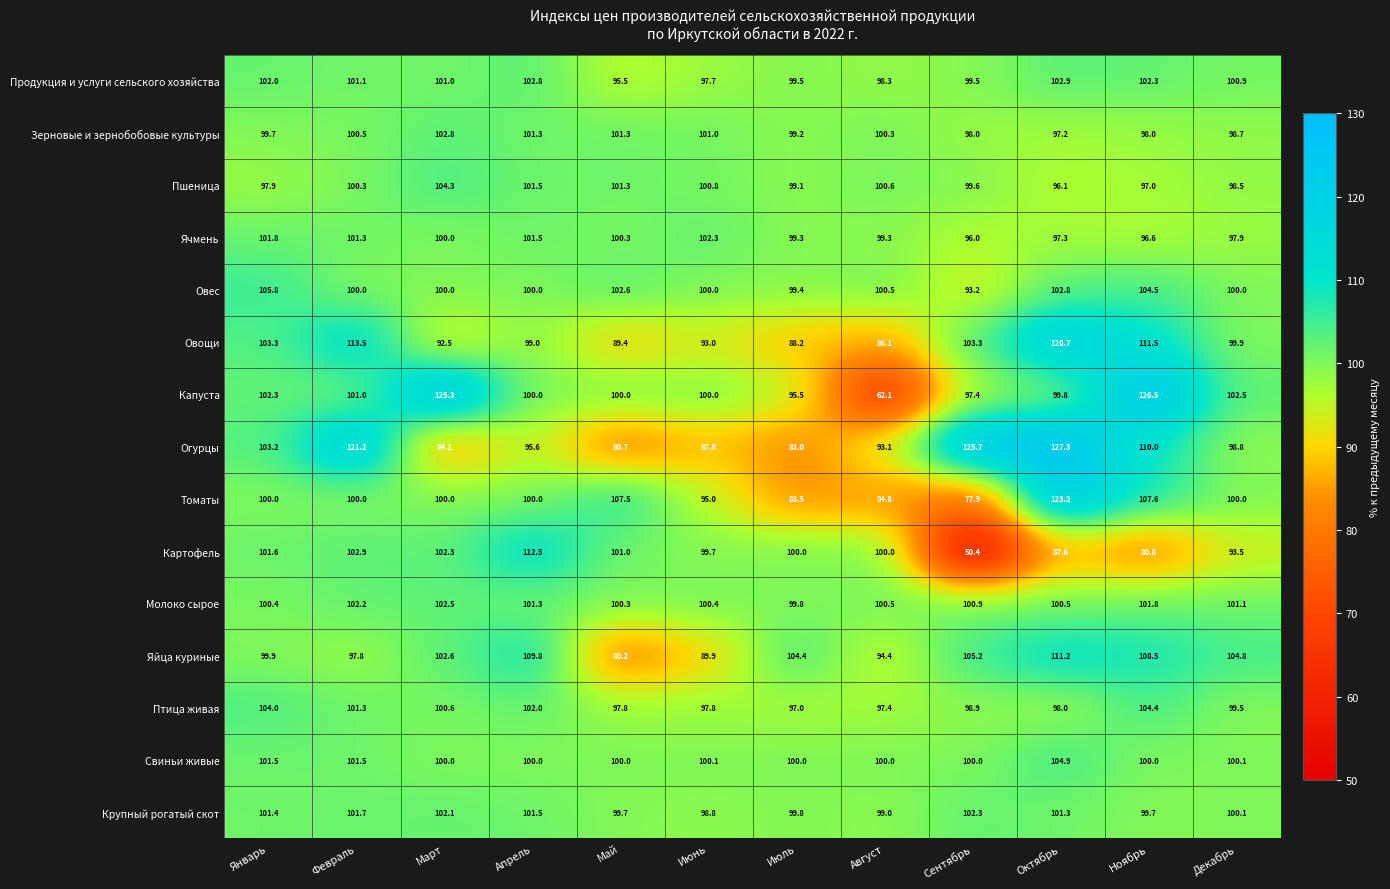

Where is Картофель nearest to the value 81?

Ноябрь